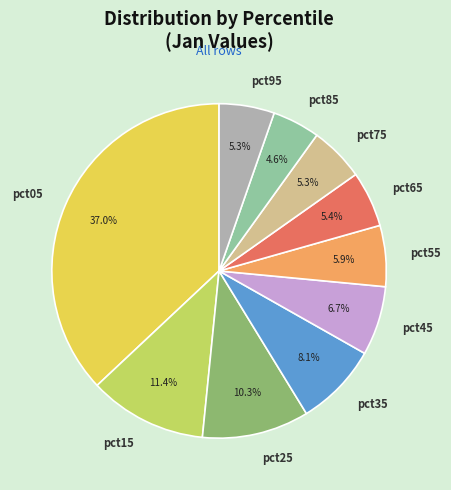

To the nearest percent, what is the average slice percentage?

10%